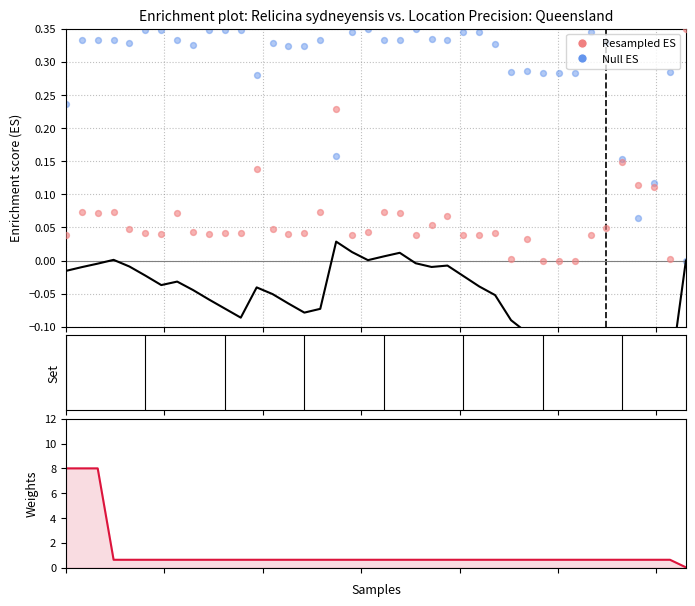

Which series contains the lowest Y value?

Enrichment score (ES)